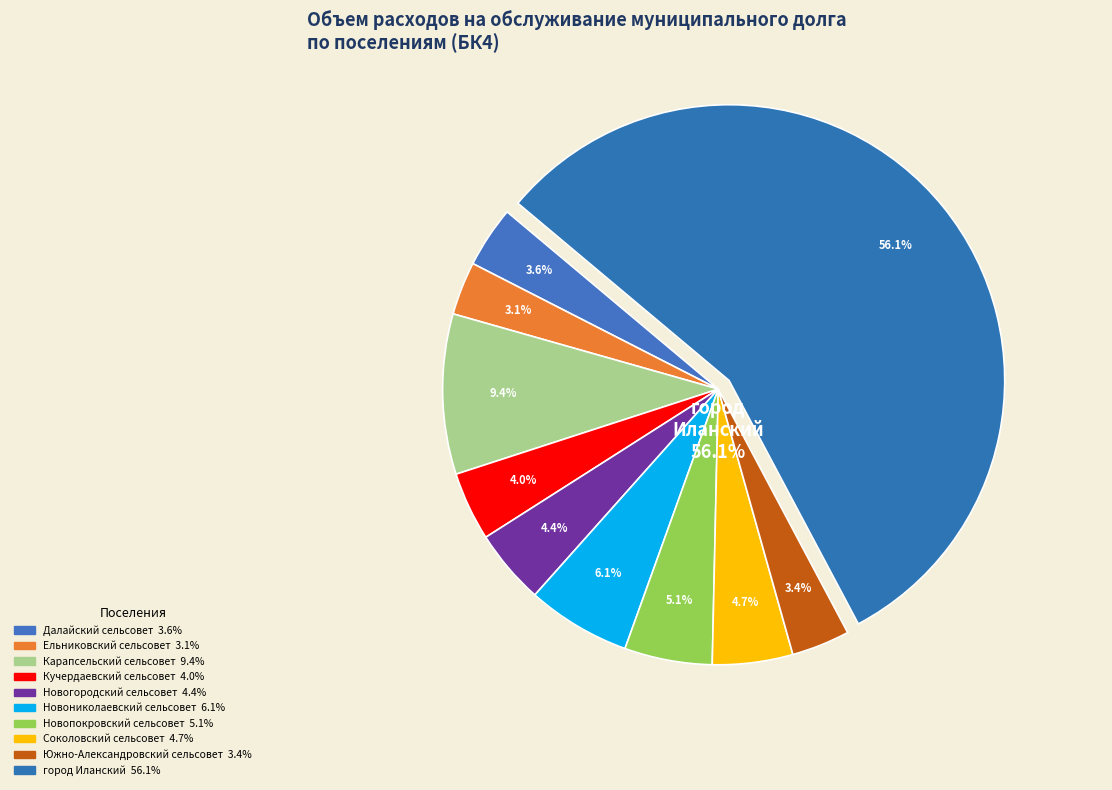

How much of the chart is everything except Новониколаевский сельсовет?

93.9%